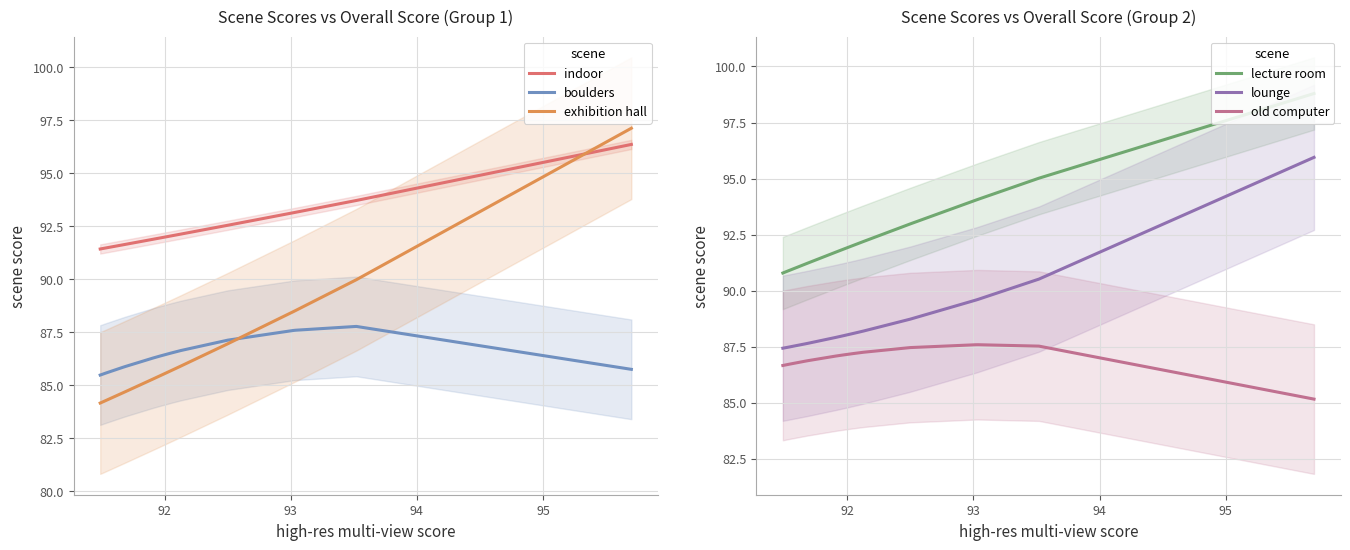

At how many categories does at least one series exceed 94?

4